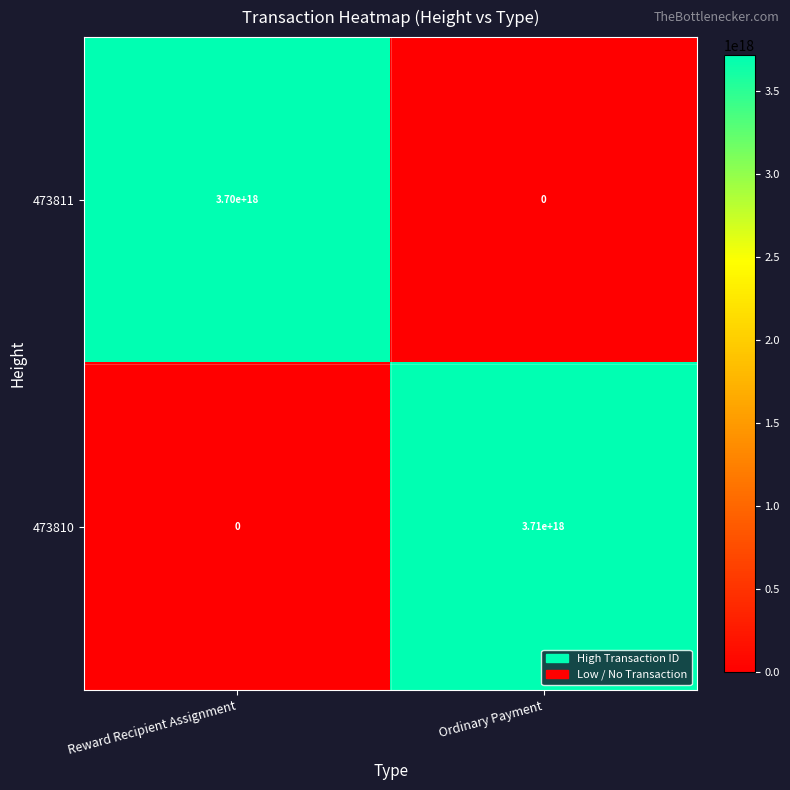

Rank the series by their maximum value, from lowest to highest.

473811, 473810